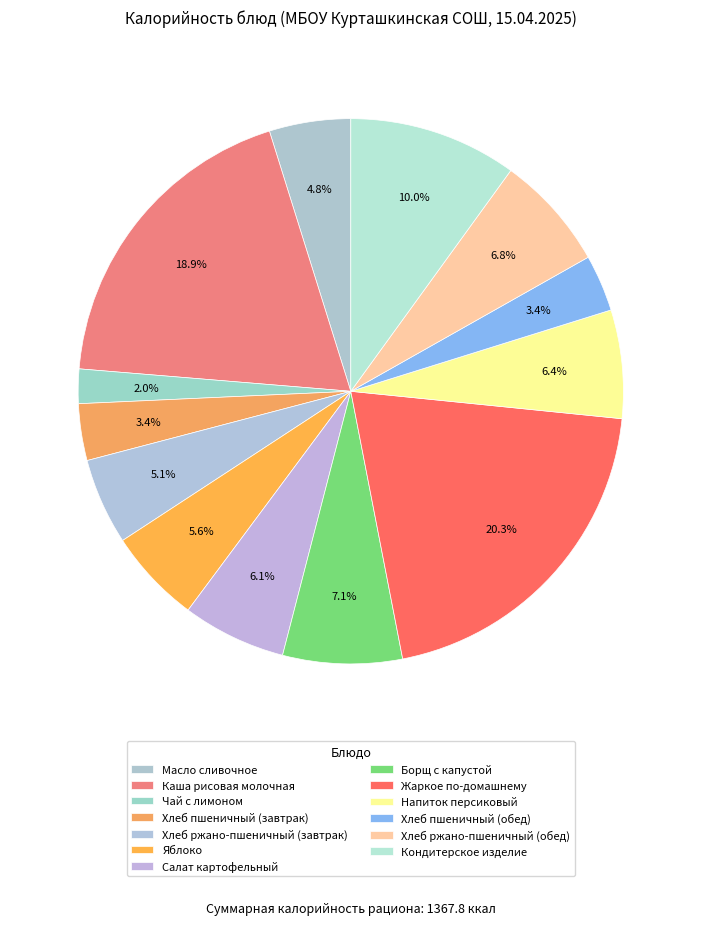

To the nearest percent, what is the difference between the Хлеб ржано-пшеничный (обед) and Салат картофельный slice percentages?

1%